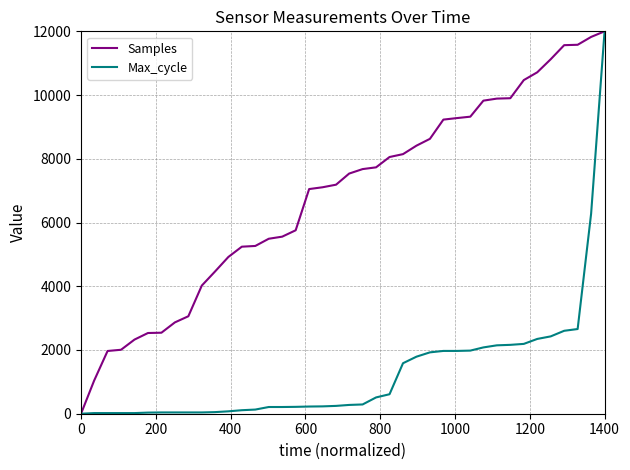

What is the sum of all Samples values?

273303.4